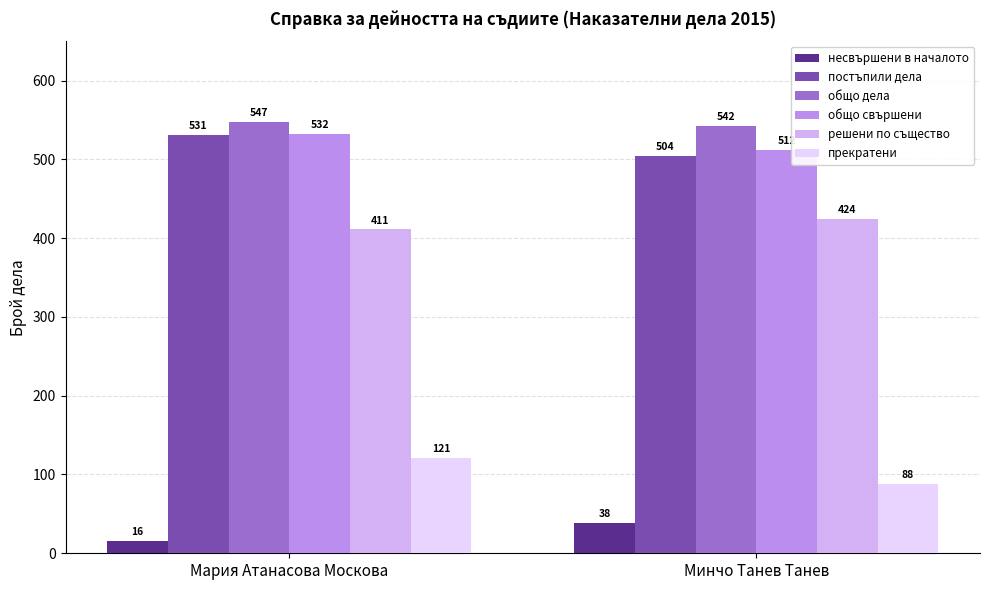

The value of решени по същество at Мария Атанасова Москова is 235. True or false?

False